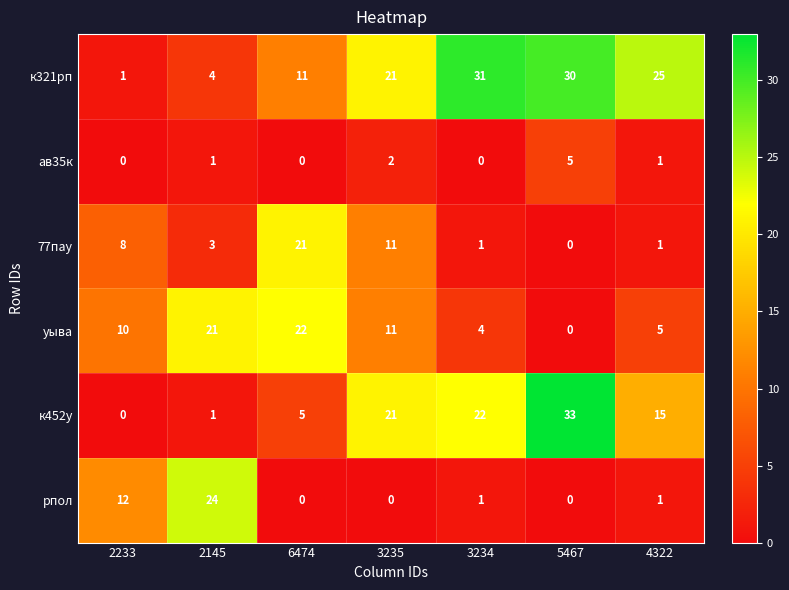

List the series in order of their peak value, highest first.

к452у, к321рп, рпол, уыва, 77пау, ав35к